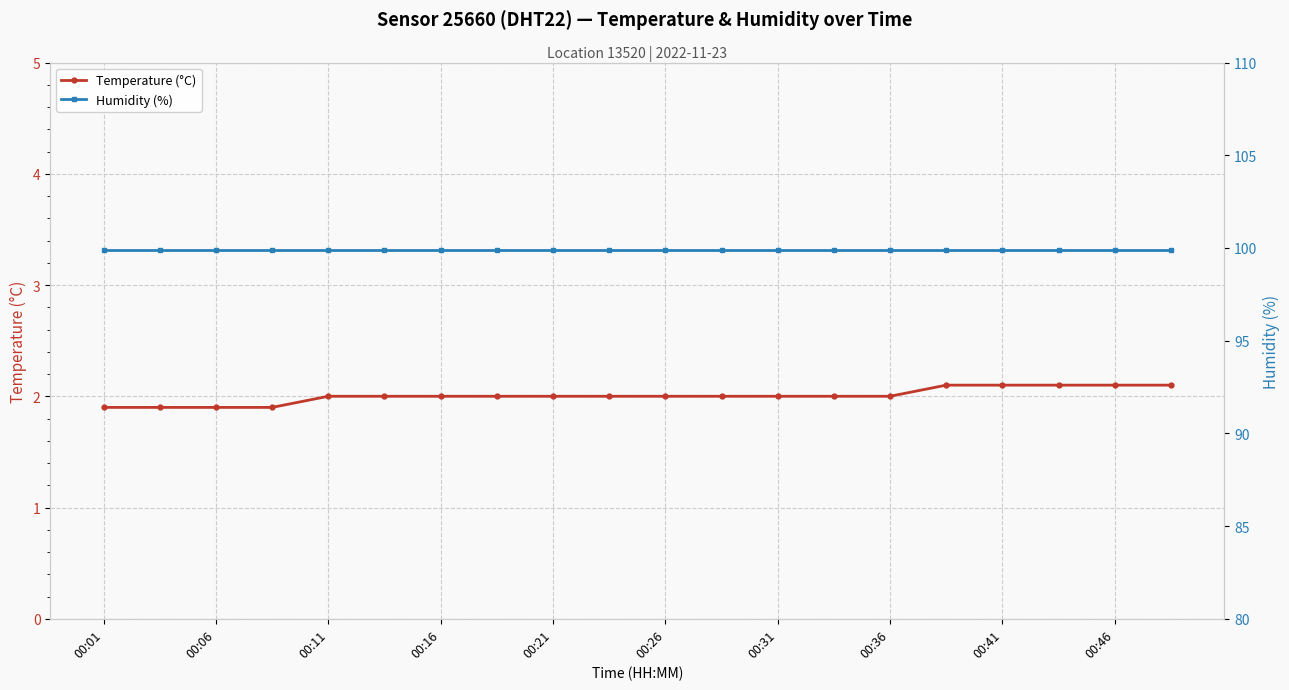

True or false: Temperature (°C) and Humidity (%) cross at least once.

False